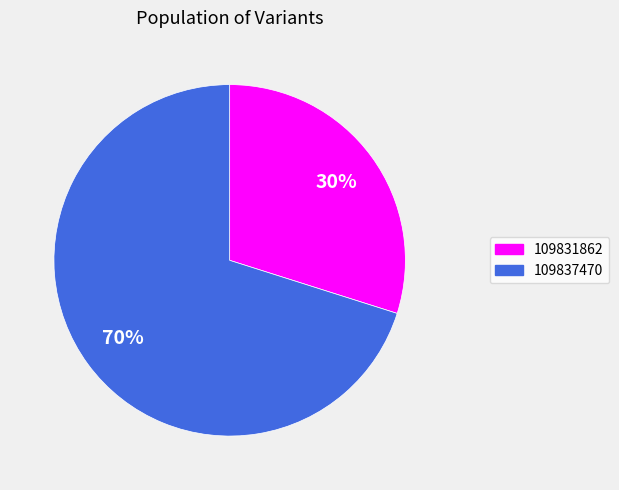

What is the ratio of the value at 109837470 to the value at 109831862?

2.3